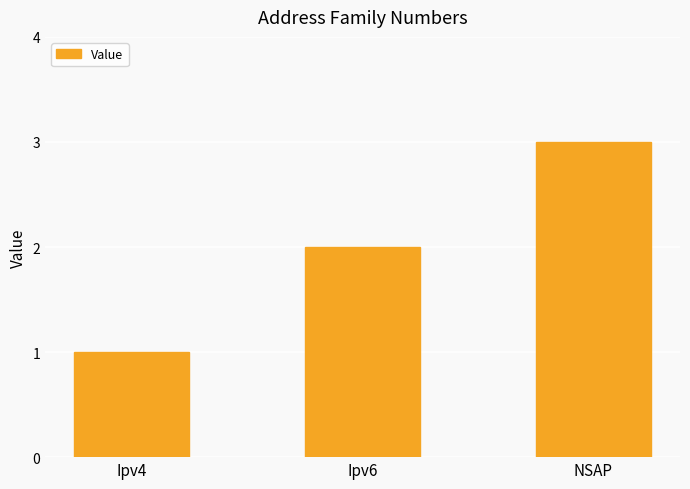

Reading left to right, list all the values displayed in this chart.

1	2	3